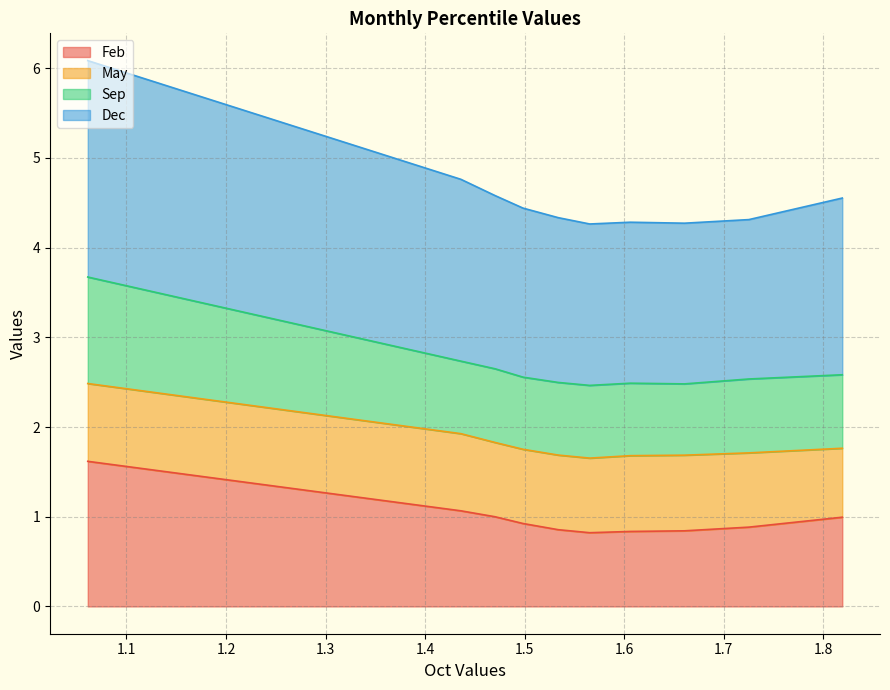

What is the value of the Feb point at the 10th from the left?

1.0